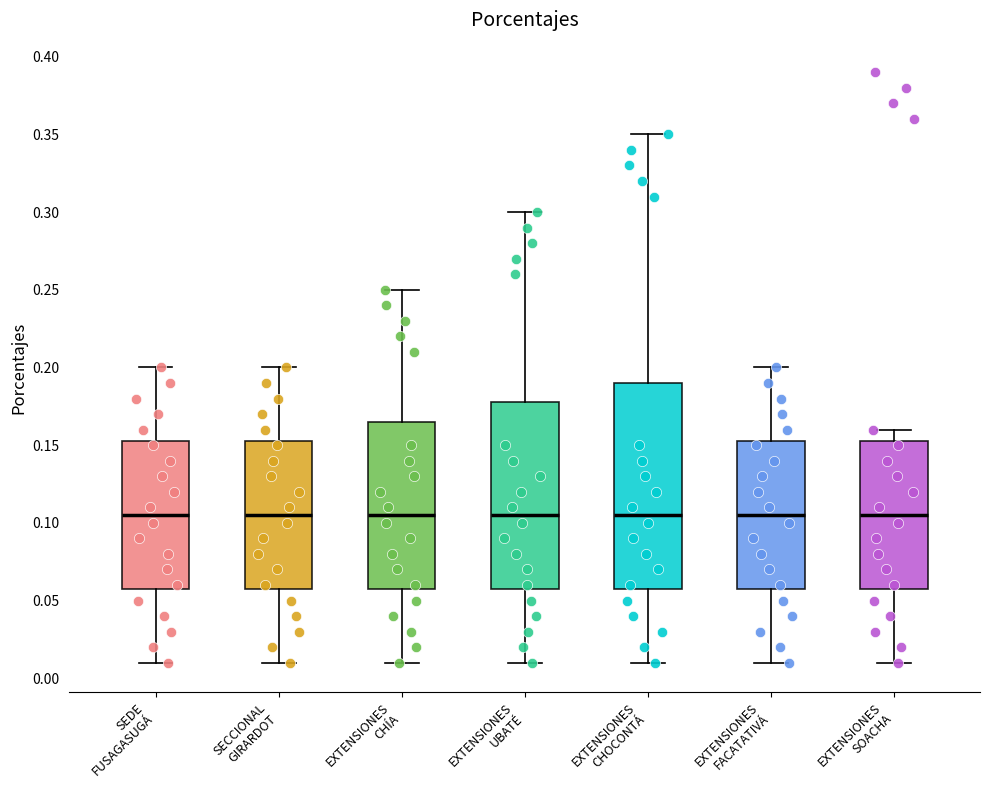

Where is the lower edge of the box for EXTENSIONES SOACHA on the y-axis? The values are not printed on the chart, so give them approximately, as read against the axis.

0.060